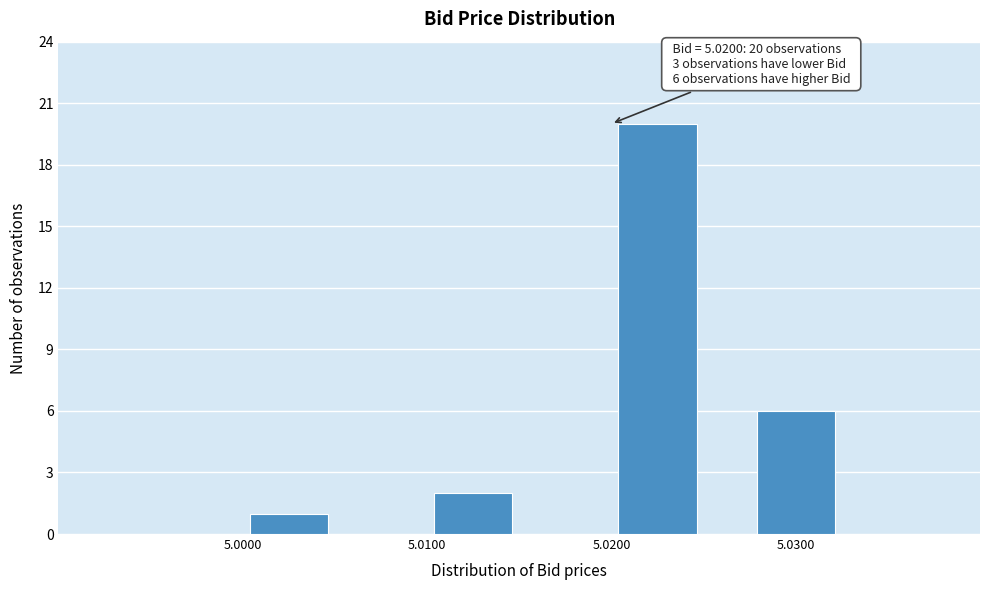

Which range on the x-axis has the tallest bar?

5.018 to 5.028